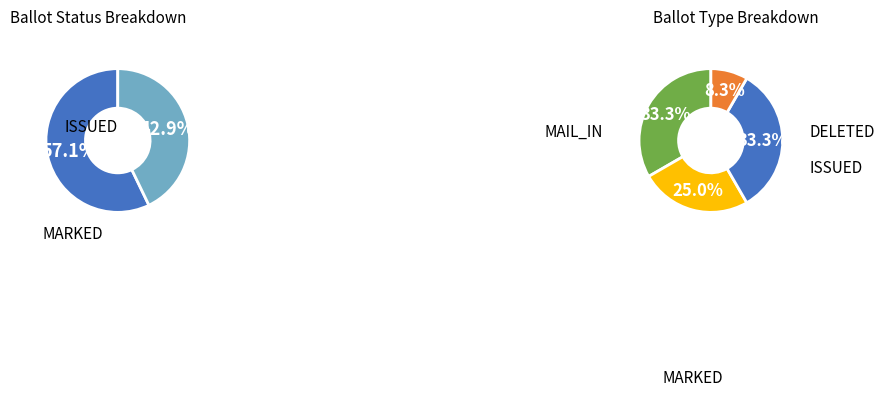

Is it true that MARKED is 22% of the pie?

False